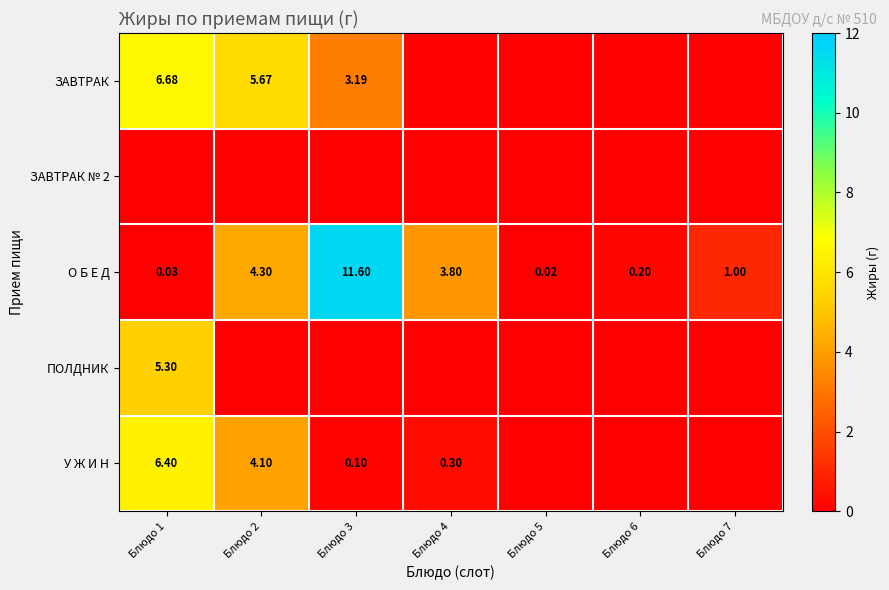

Is it true that ПОЛДНИК equals -2.3 at Блюдо 2?

False